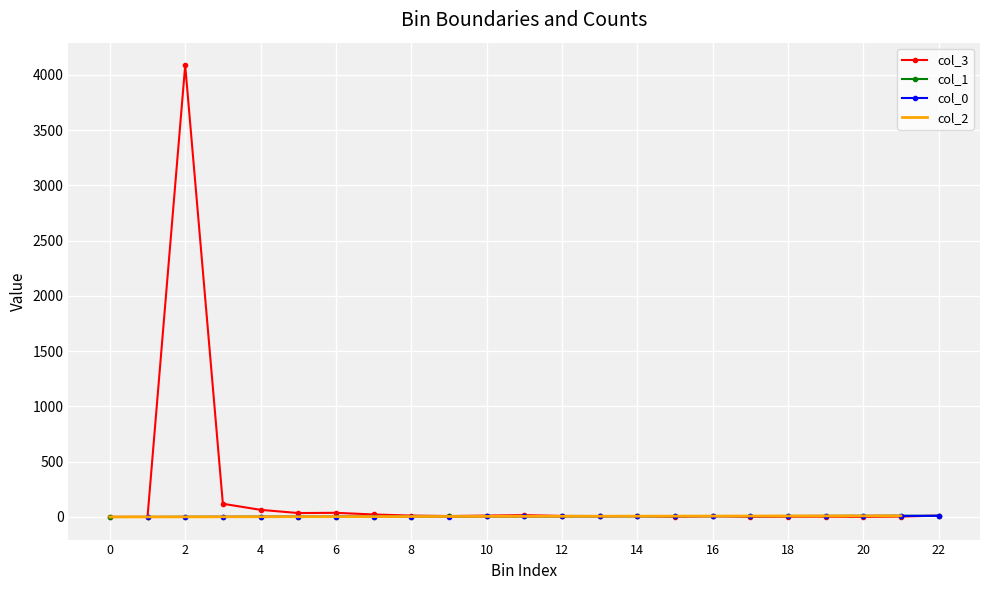

Where do col_3 and col_0 first cross each other?

14 and 15